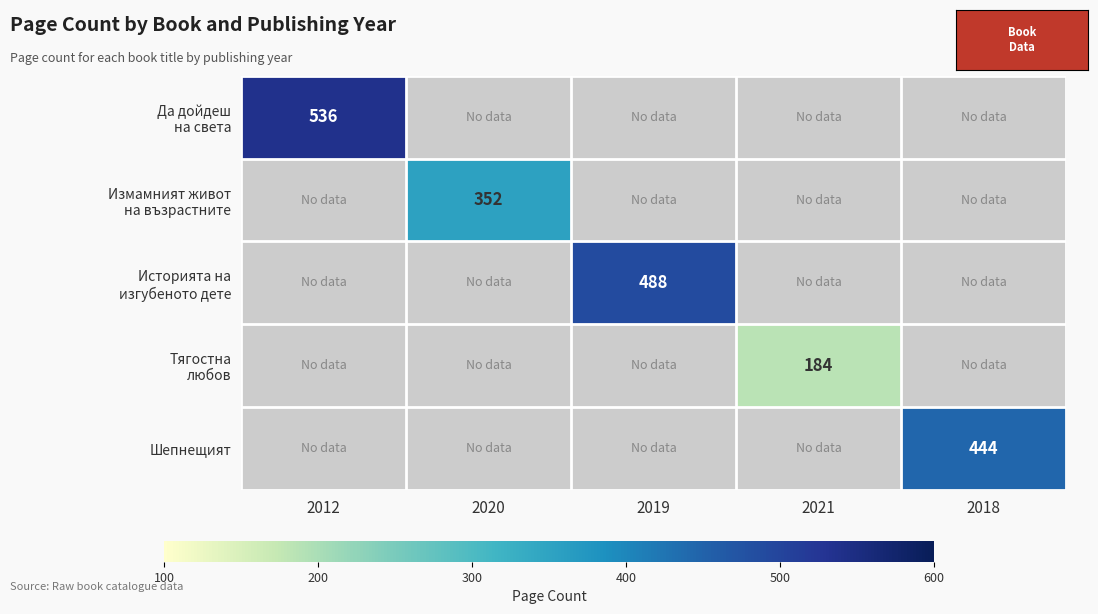

Between 2020 and 2021, which is larger?

2020